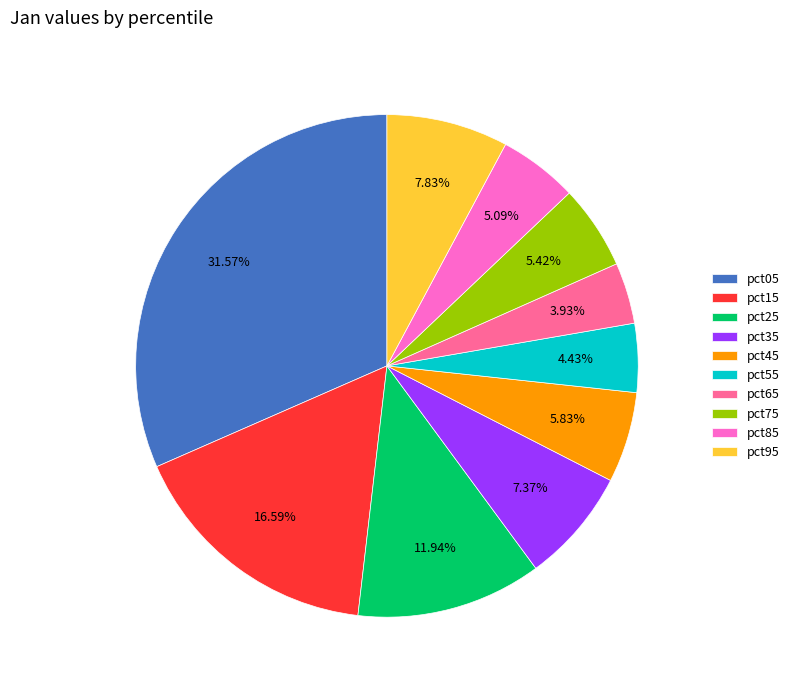

To the nearest percent, what is the average slice percentage?

10%